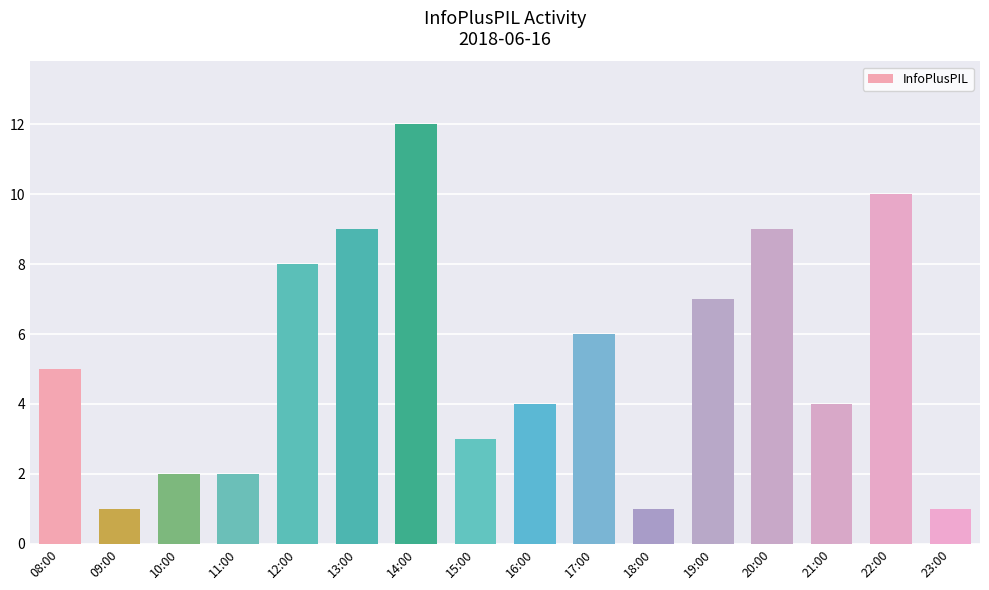

True or false: the data shows 2 at 22:00.

False